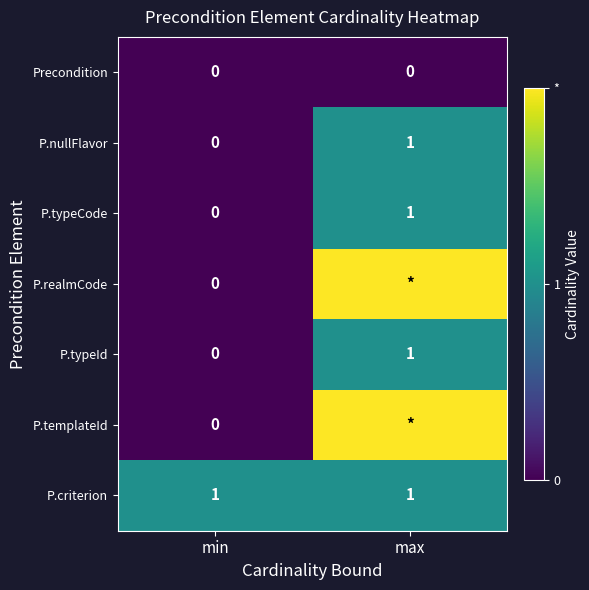

Where is P.typeId nearest to the value 0?

min